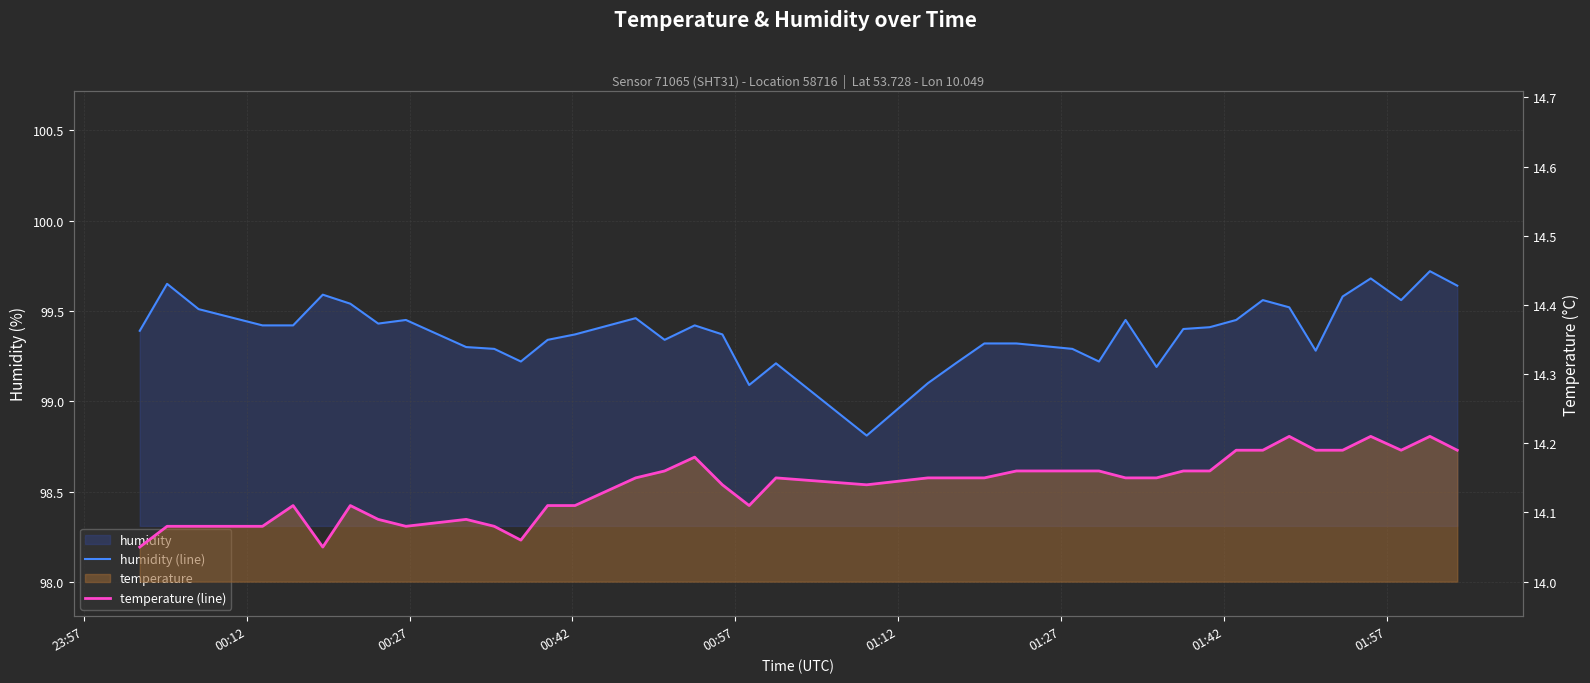

In humidity (line), how many points are lower than both neighbors (excluding endpoints)?

9